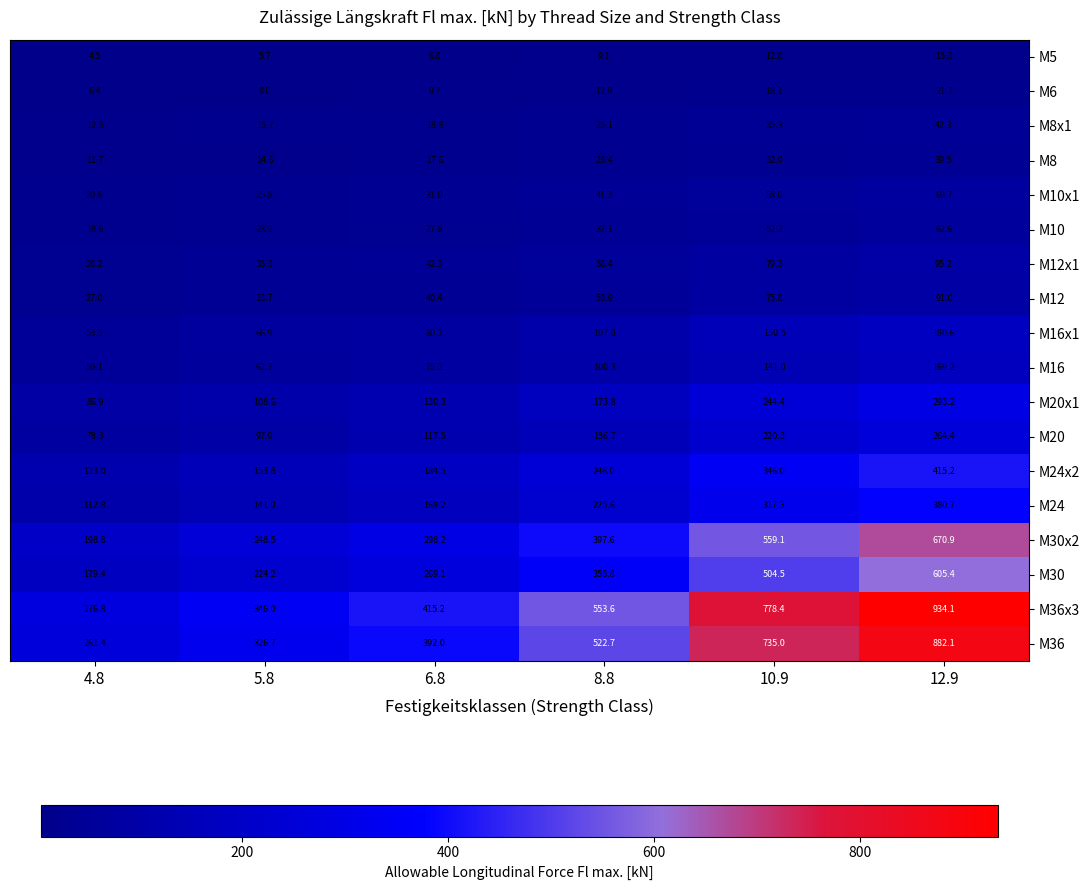

What is the difference between the M36 values at 4.8 and 6.8?

130.6